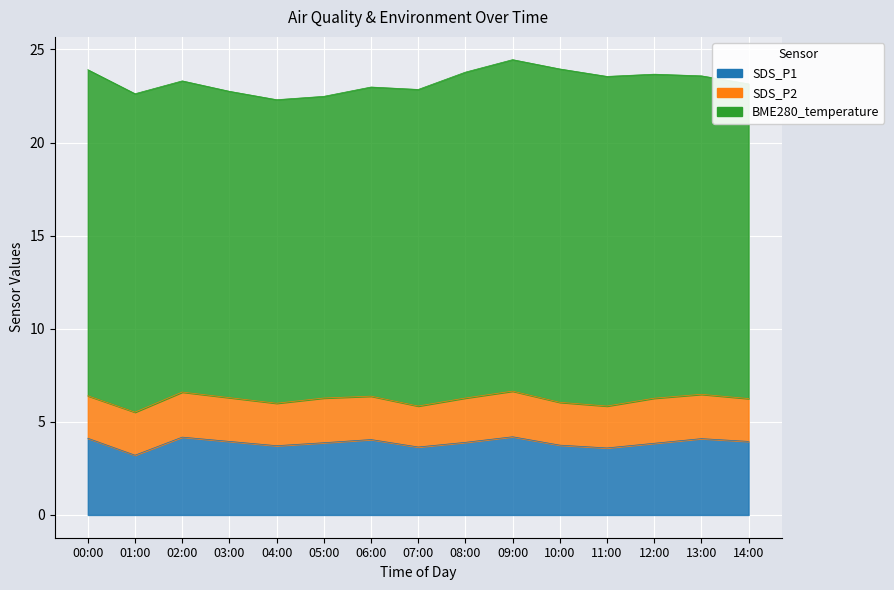

What is the difference between the second highest and minimum values in the SDS_P2 series?

0.2